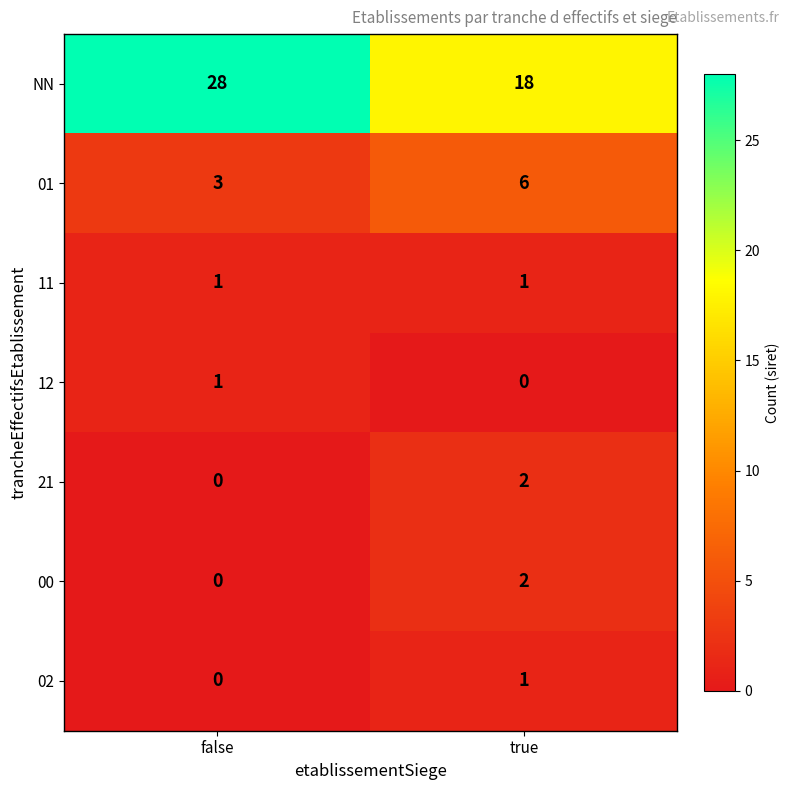

The 02 series shows 1 at true. True or false?

True